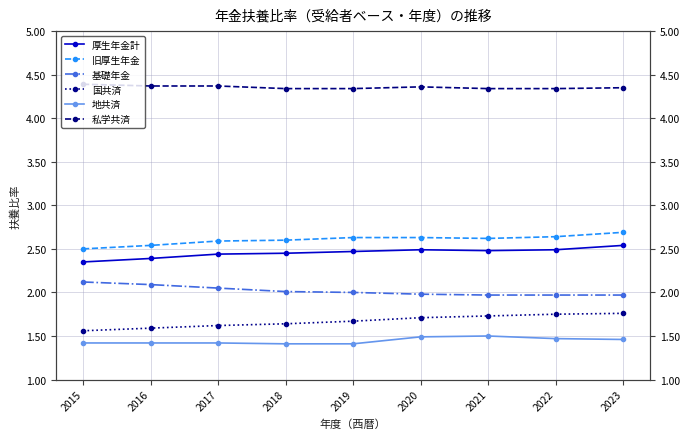

List the labels in order of 国共済 value, largest first.

2023, 2022, 2021, 2020, 2019, 2018, 2017, 2016, 2015